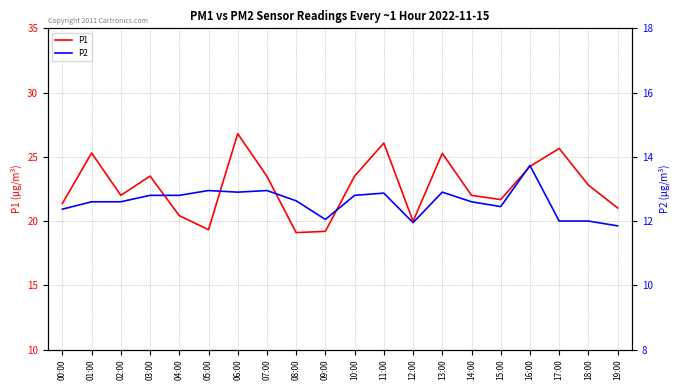

The value of P1 at 15:00 is 21.7. True or false?

True